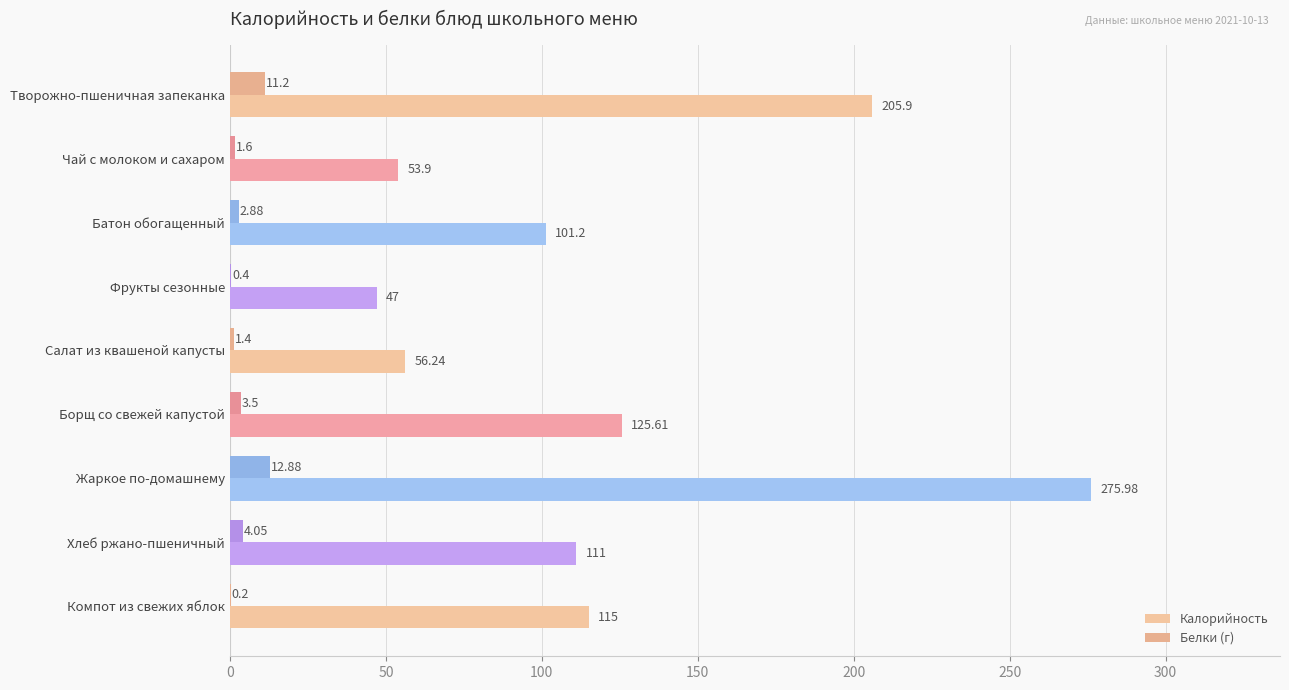

At how many categories does at least one series exceed 73?

6